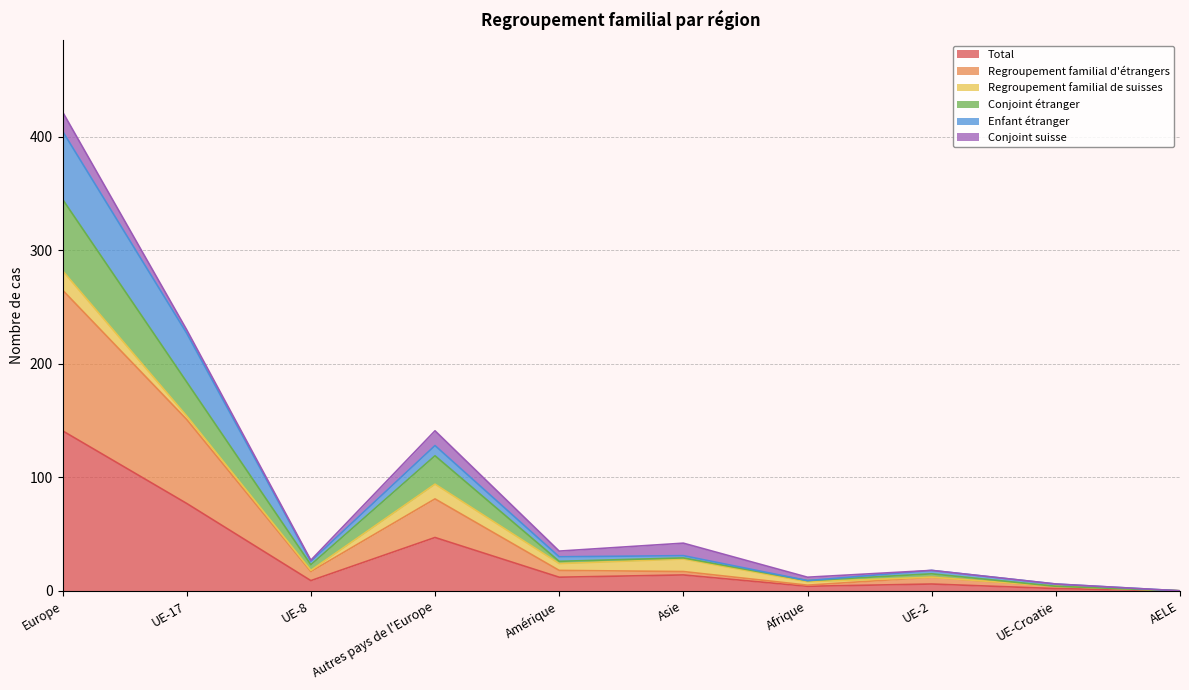

What are all the series names shown in the legend?

Total, Regroupement familial d'étrangers, Regroupement familial de suisses, Conjoint étranger, Enfant étranger, Conjoint suisse